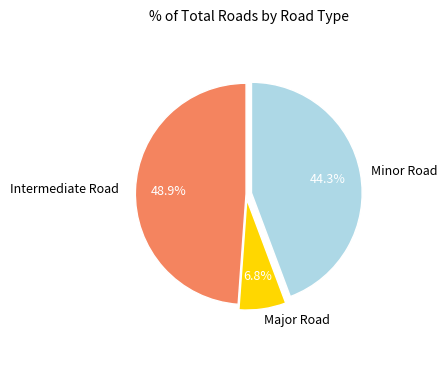

Is there a majority slice in this chart?

No